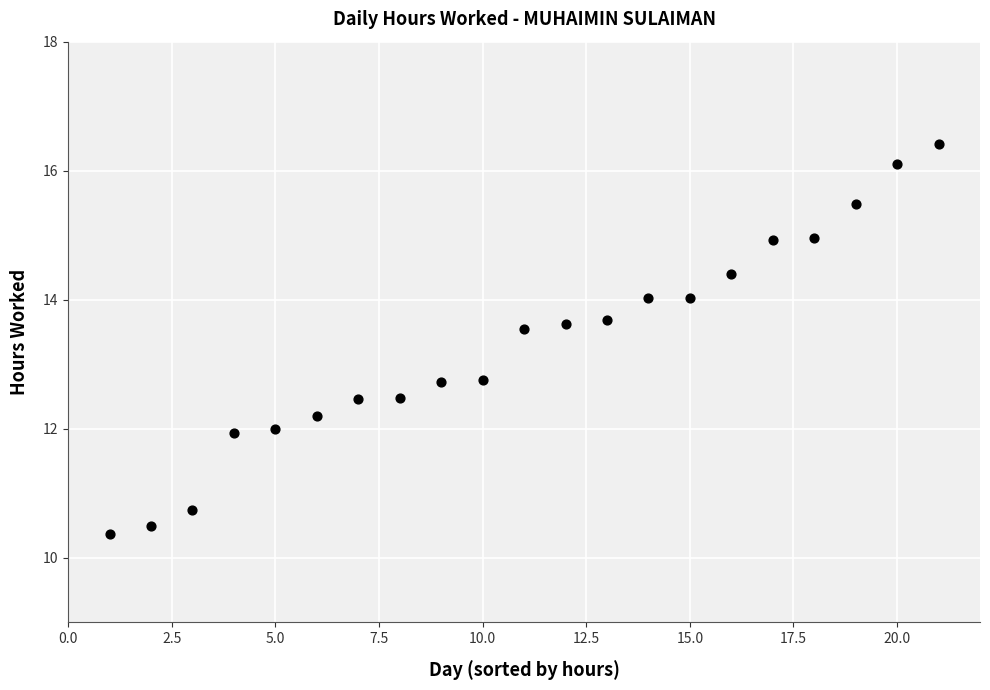

What is the range of X values (max minus min)?

20.0